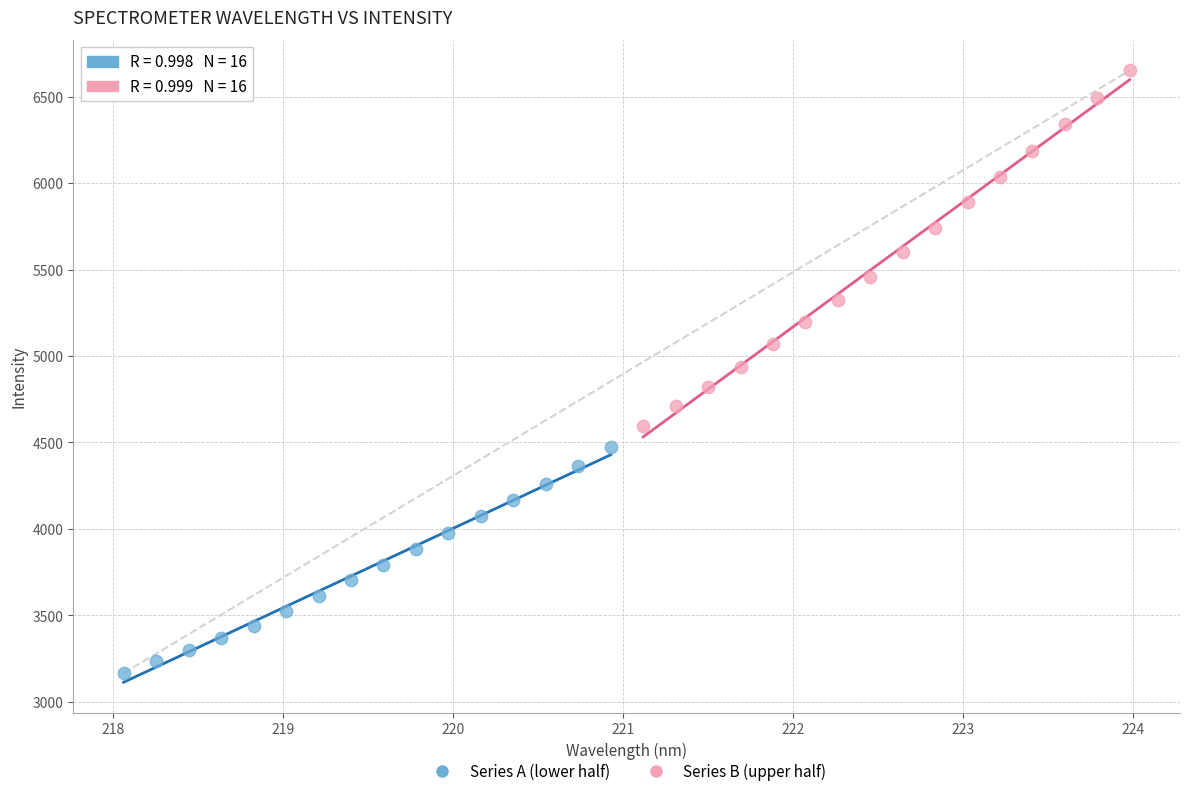

Which series reaches the minimum Y coordinate?

Series A (lower half)